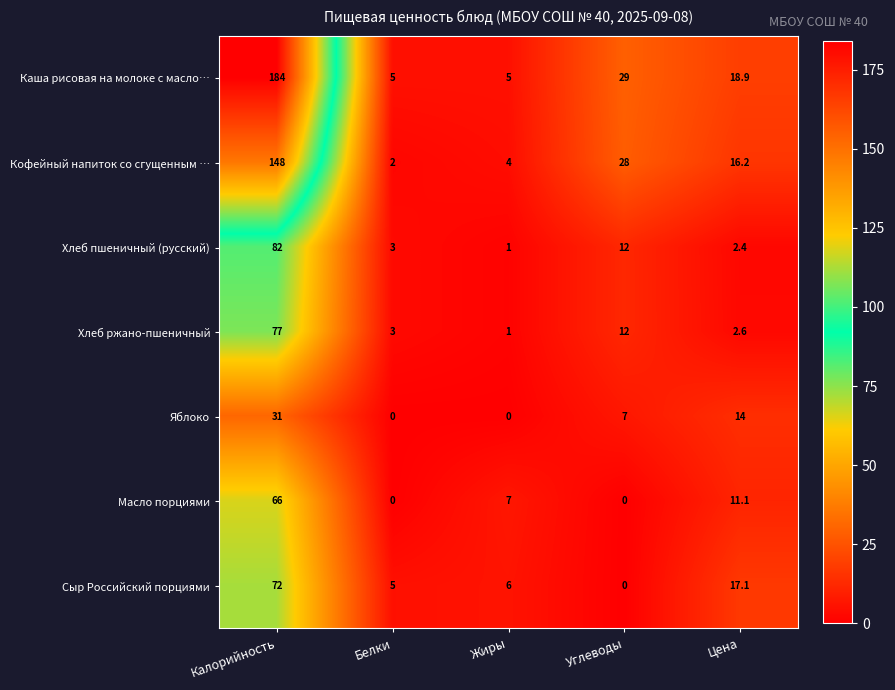

What is the greatest value displayed?

184.0